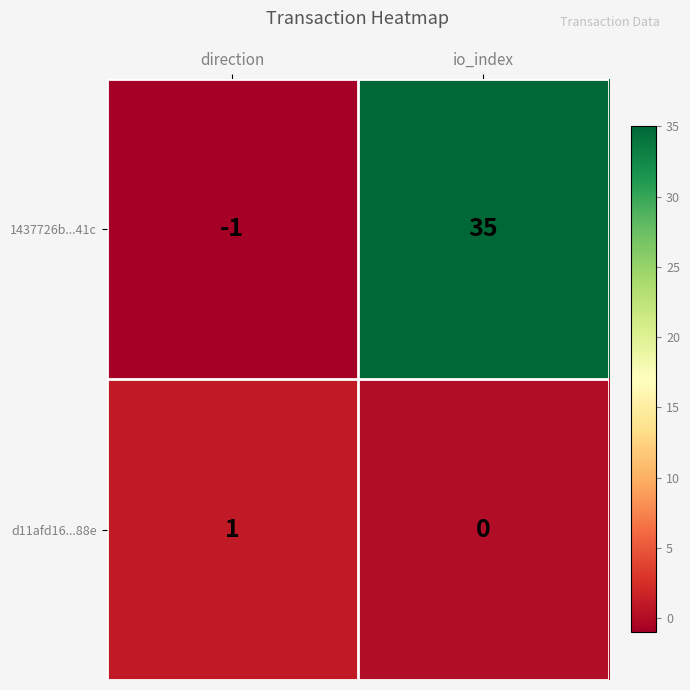

Rank the series by their maximum value, from highest to lowest.

1437726b...41c, d11afd16...88e